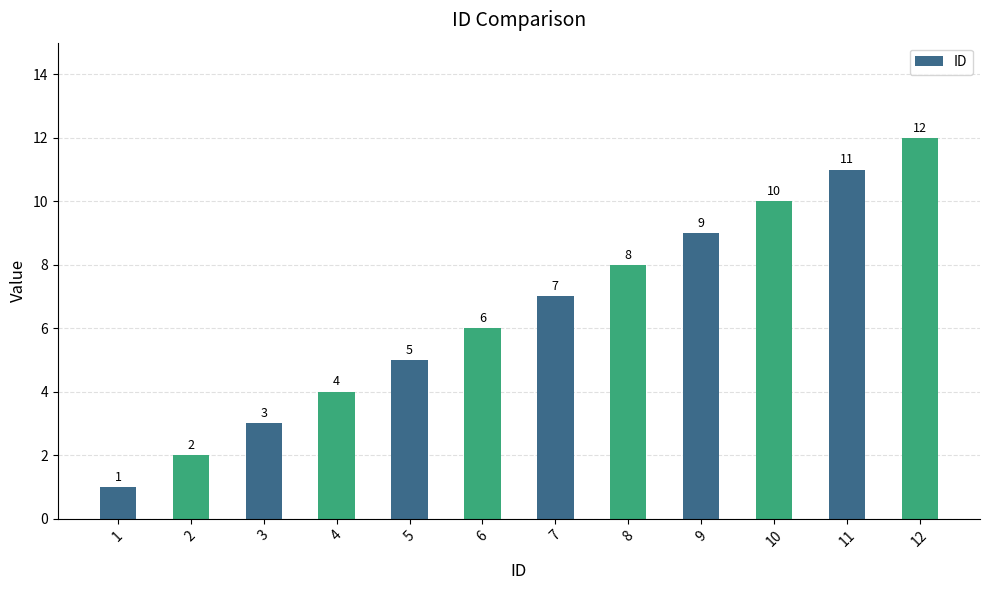

Where is the data nearest to the value 6?

6